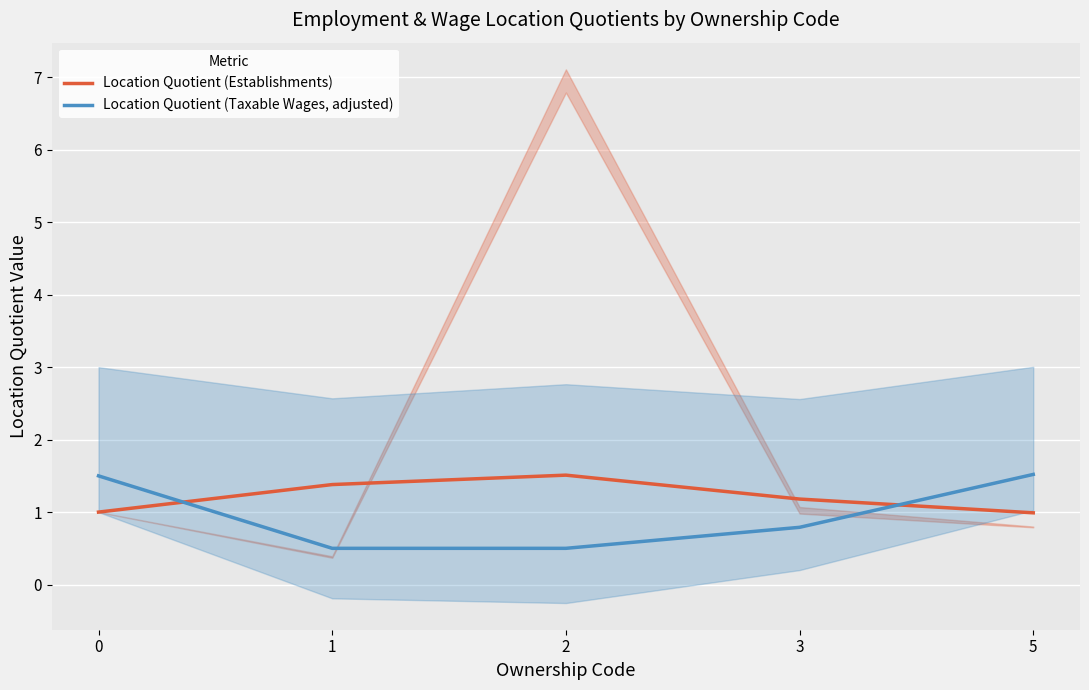

At which label is Location Quotient (Taxable Wages, adjusted) closest to 1?

3